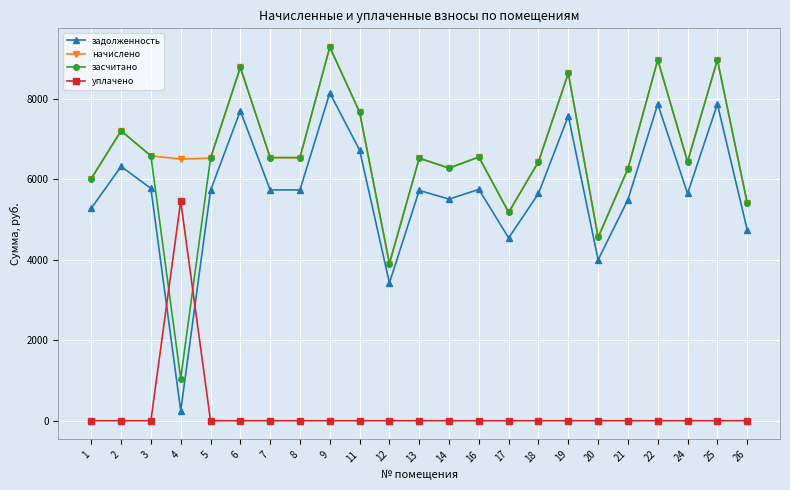

Where is the first local minimum for засчитано?

4